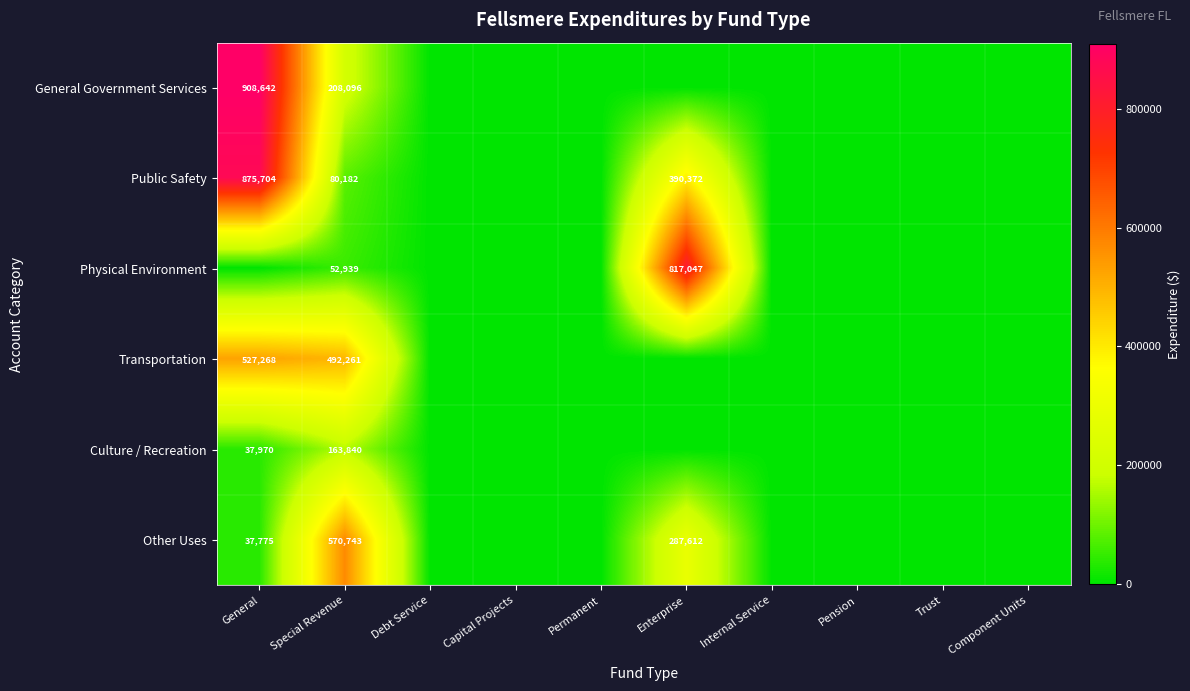

True or false: Other Uses has a value of 570743 at Special Revenue.

True